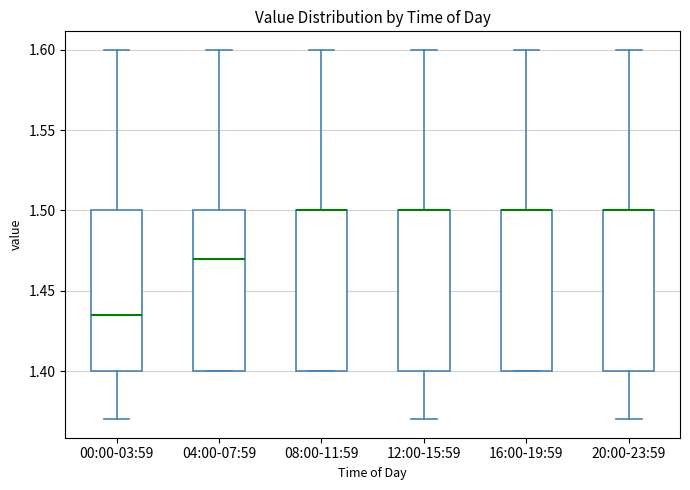

Reading left to right, transcribe this box plot: for each box, give where its median line is, the range the box spans, and where its two whiskers end, as read against the y-axis. The values are not printed on the chart, so give them approximately, as read against the axis.

00:00-03:59: median 1.435, box 1.400 to 1.500, whiskers 1.370 to 1.600
04:00-07:59: median 1.470, box 1.400 to 1.500, whiskers 1.400 to 1.600
08:00-11:59: median 1.500 (drawn on the box's upper edge), box 1.400 to 1.500, whiskers 1.400 to 1.600
12:00-15:59: median 1.500 (drawn on the box's upper edge), box 1.400 to 1.500, whiskers 1.370 to 1.600
16:00-19:59: median 1.500 (drawn on the box's upper edge), box 1.400 to 1.500, whiskers 1.400 to 1.600
20:00-23:59: median 1.500 (drawn on the box's upper edge), box 1.400 to 1.500, whiskers 1.370 to 1.600